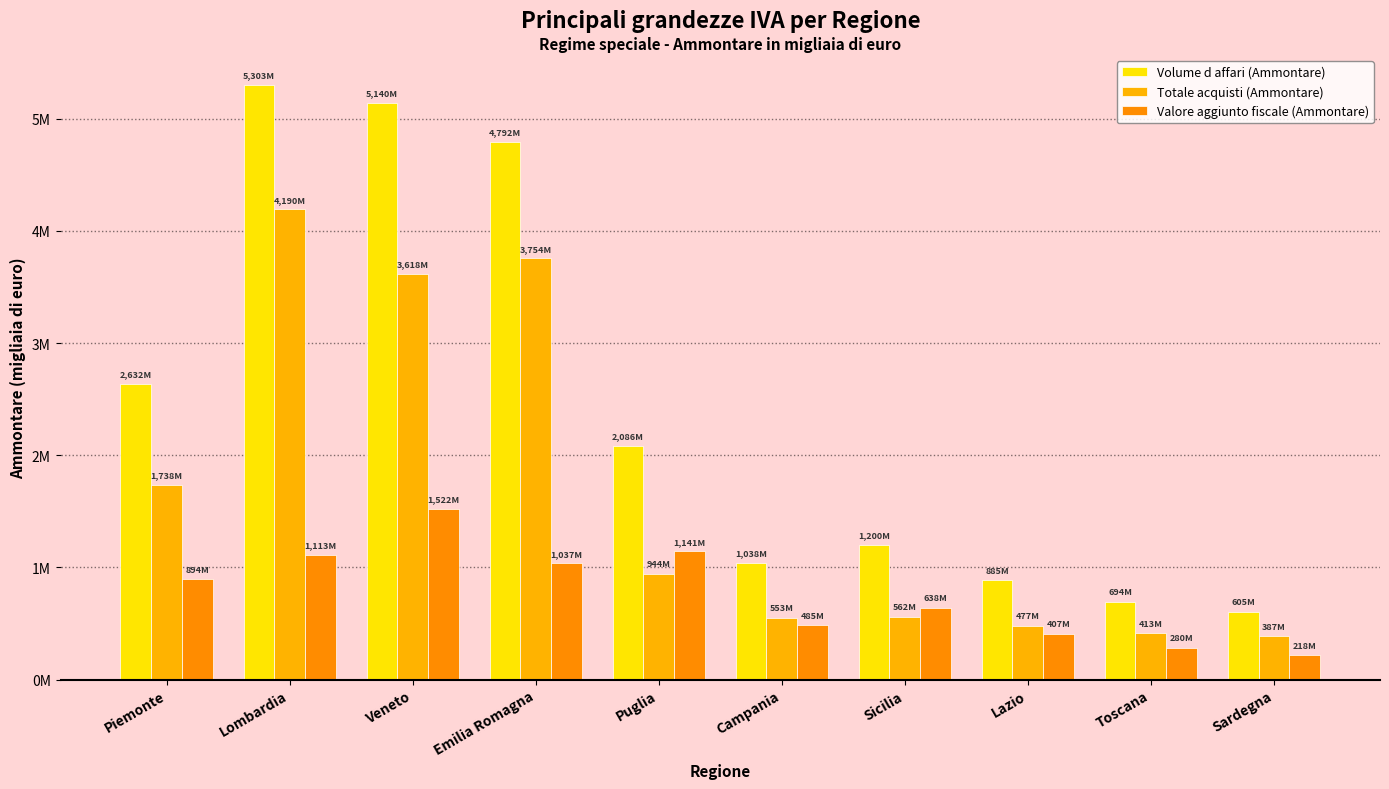

Reading left to right, what are all the values shown in this chart?

Volume d affari (Ammontare): Piemonte=2632911	Lombardia=5303883	Veneto=5140361	Emilia Romagna=4792024	Puglia=2086186	Campania=1038465	Sicilia=1200962	Lazio=885602	Toscana=694858	Sardegna=605185
Totale acquisti (Ammontare): Piemonte=1738498	Lombardia=4190084	Veneto=3618160	Emilia Romagna=3754986	Puglia=944199	Campania=553207	Sicilia=562023	Lazio=477949	Toscana=413933	Sardegna=387170
Valore aggiunto fiscale (Ammontare): Piemonte=894413	Lombardia=1113799	Veneto=1522201	Emilia Romagna=1037038	Puglia=1141987	Campania=485259	Sicilia=638939	Lazio=407652	Toscana=280924	Sardegna=218015